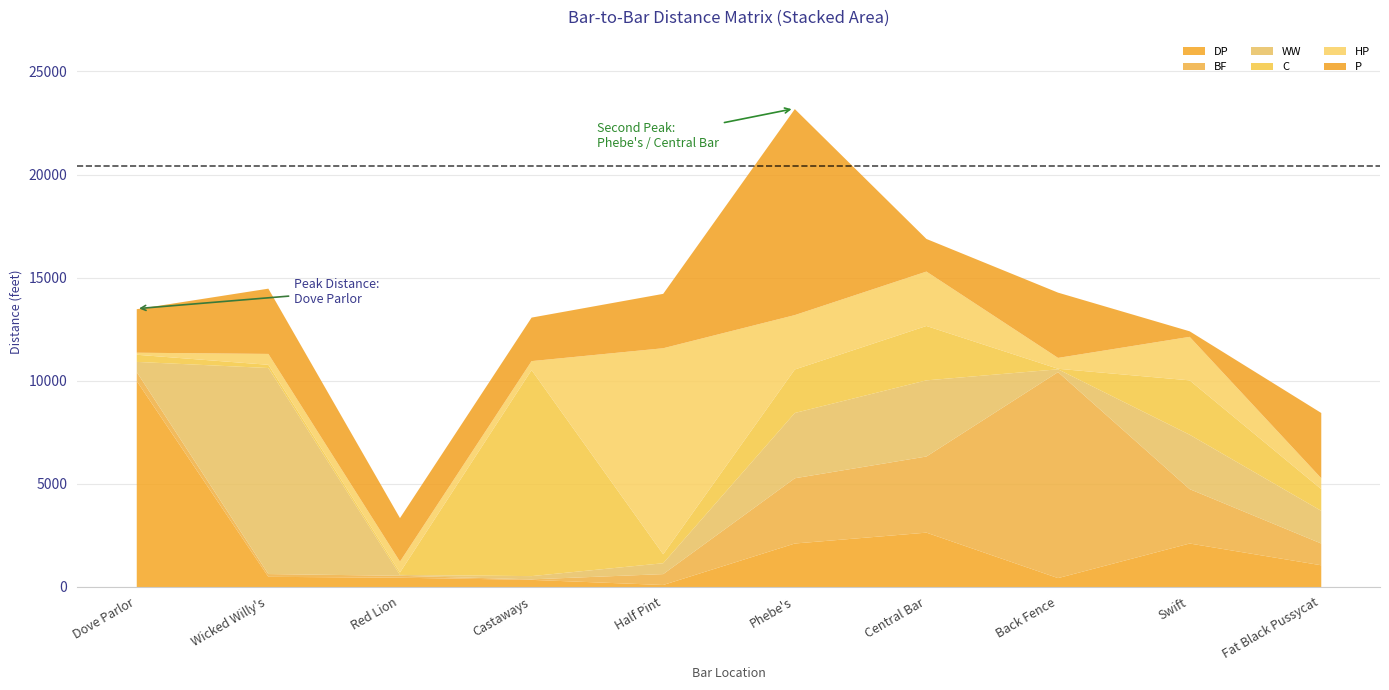

Reading right to left, what are all the values shown in this chart?

DP: Fat Black Pussycat=1056	Swift=2112	Back Fence=433	Central Bar=2640	Phebe's=2112	Half Pint=99	Castaways=347	Red Lion=453	Wicked Willy's=495	Dove Parlor=10000
BF: Fat Black Pussycat=1056	Swift=2640	Back Fence=10000	Central Bar=3696	Phebe's=3168	Half Pint=528	Castaways=26	Red Lion=92	Wicked Willy's=135	Dove Parlor=433
WW: Fat Black Pussycat=1584	Swift=2640	Back Fence=135	Central Bar=3696	Phebe's=3168	Half Pint=528	Castaways=157	Red Lion=43	Wicked Willy's=10000	Dove Parlor=495
C: Fat Black Pussycat=1056	Swift=2640	Back Fence=26	Central Bar=2640	Phebe's=2112	Half Pint=436	Castaways=10000	Red Lion=118	Wicked Willy's=157	Dove Parlor=347
HP: Fat Black Pussycat=528	Swift=2112	Back Fence=528	Central Bar=2640	Phebe's=2640	Half Pint=10000	Castaways=436	Red Lion=528	Wicked Willy's=528	Dove Parlor=99
P: Fat Black Pussycat=3168	Swift=269	Back Fence=3168	Central Bar=1584	Phebe's=10000	Half Pint=2640	Castaways=2112	Red Lion=2112	Wicked Willy's=3168	Dove Parlor=2112